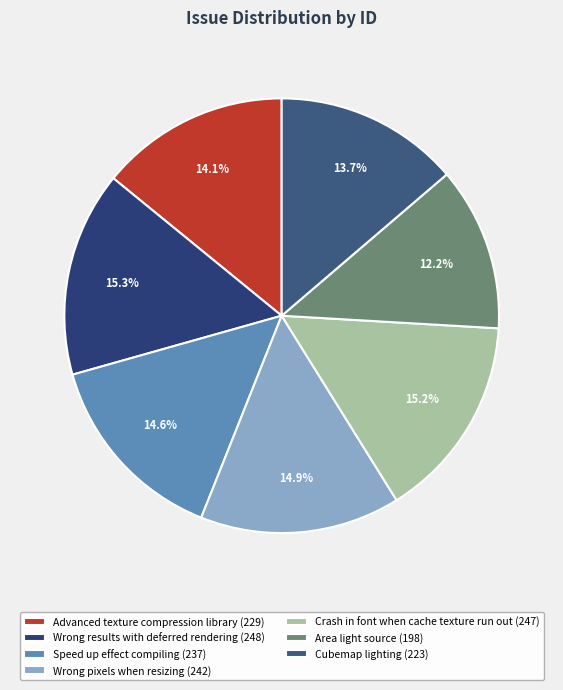

Count the number of slices in the pie.

7